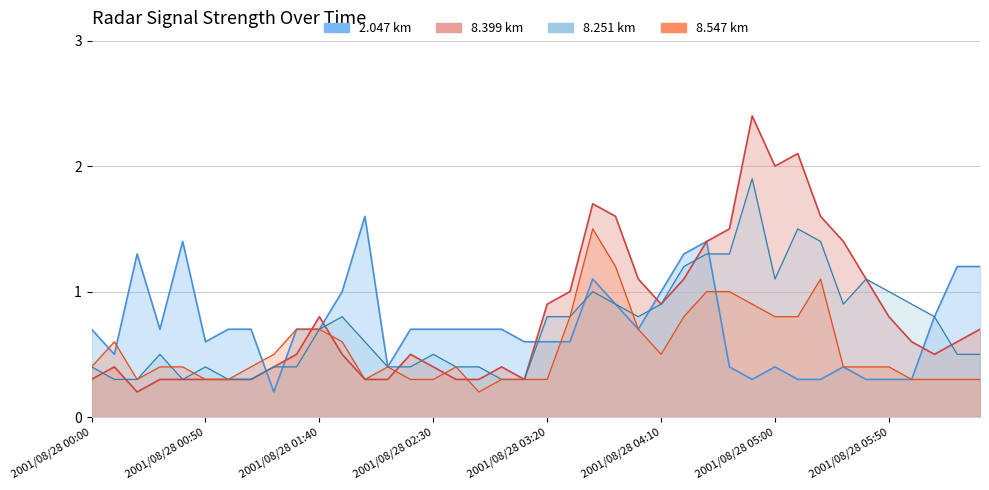

Does the chart display data point markers on the line(s)?

No